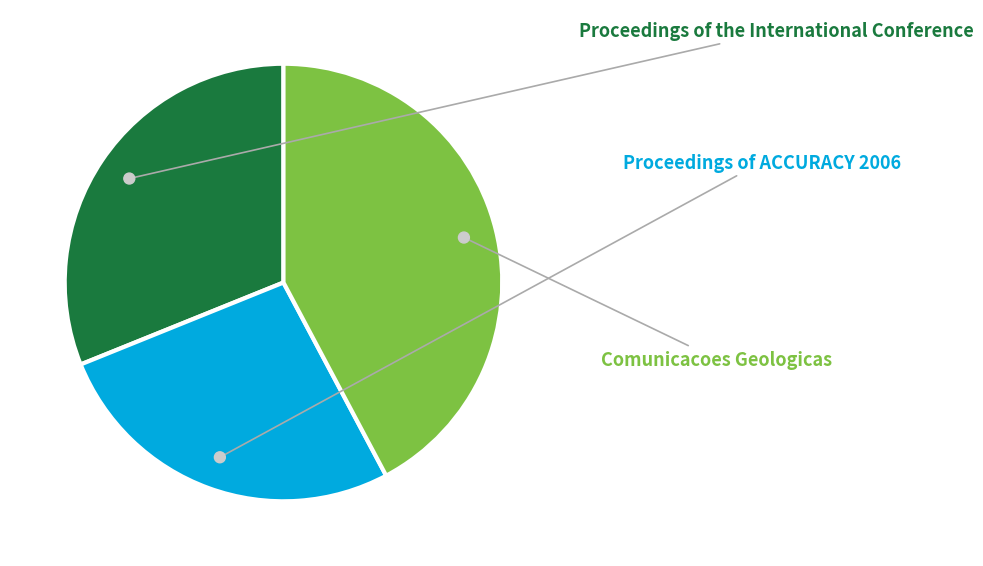

Which has a higher value, Comunicacoes Geologicas or Proceedings of the International Conference?

Comunicacoes Geologicas